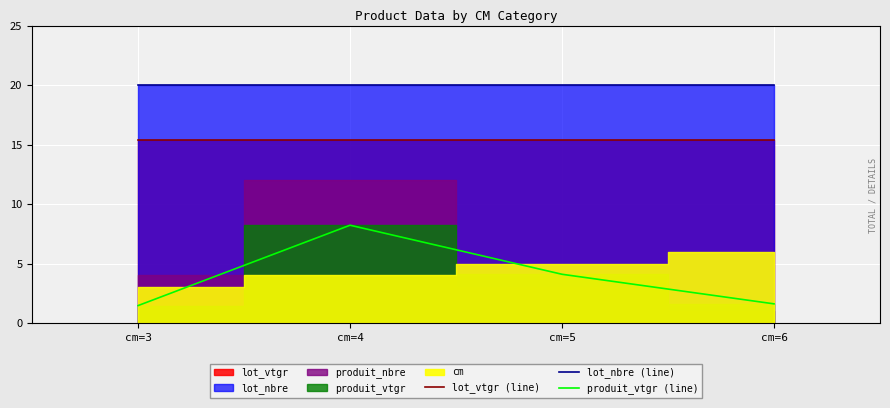

Rank the categories by lot_vtgr (line) value from lowest to highest.

cm=3, cm=4, cm=5, cm=6